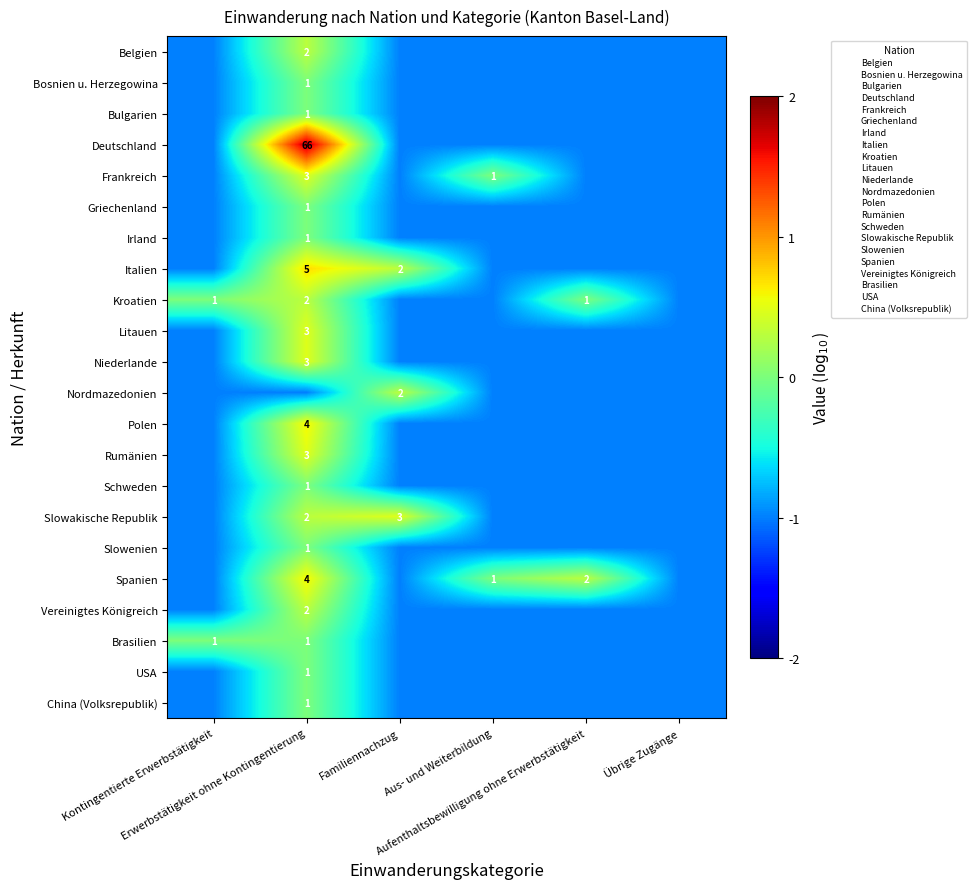

Count the number of categories in the chart.

6